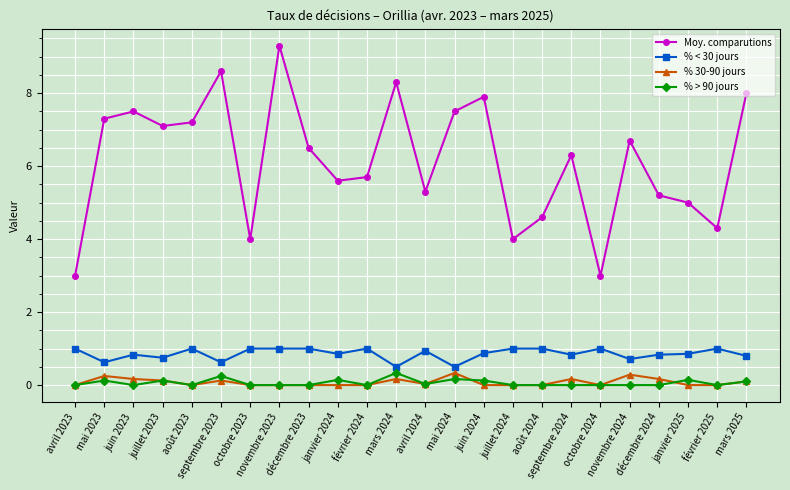

The % > 90 jours series shows 0.0 at août 2024. True or false?

True